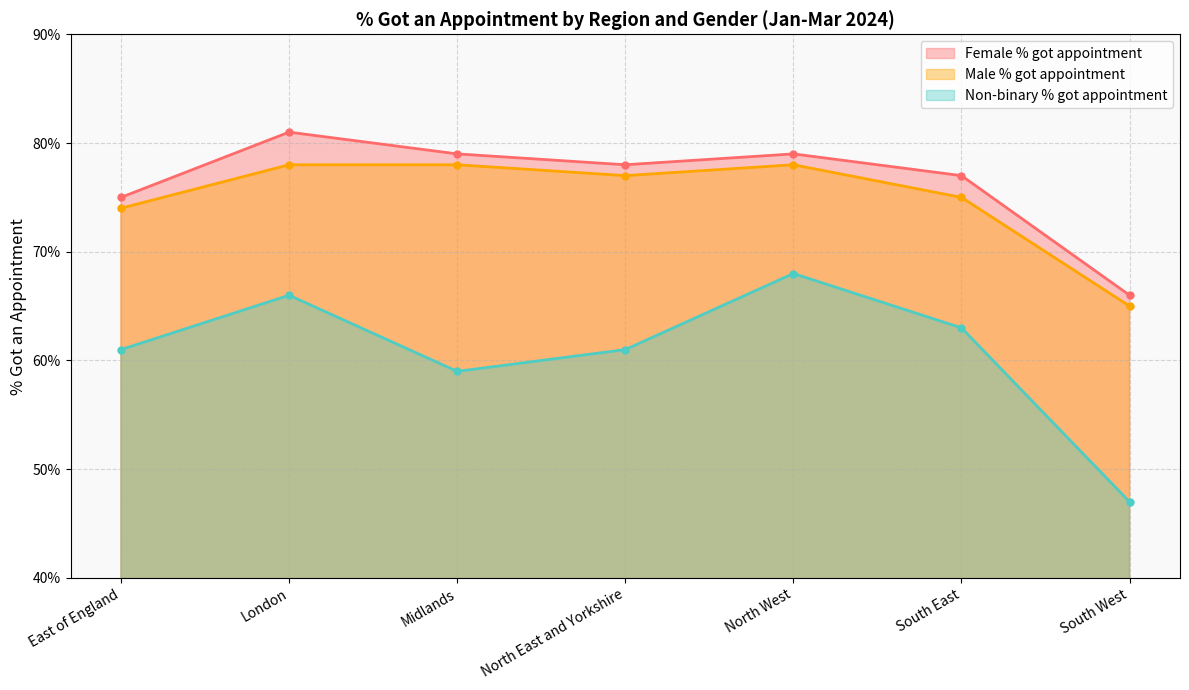

Reading left to right, extract all data points from this chart.

Female % got appointment: East of England=0.8	London=0.8	Midlands=0.8	North East and Yorkshire=0.8	North West=0.8	South East=0.8	South West=0.7
Male % got appointment: East of England=0.7	London=0.8	Midlands=0.8	North East and Yorkshire=0.8	North West=0.8	South East=0.8	South West=0.7
Non-binary % got appointment: East of England=0.6	London=0.7	Midlands=0.6	North East and Yorkshire=0.6	North West=0.7	South East=0.6	South West=0.5